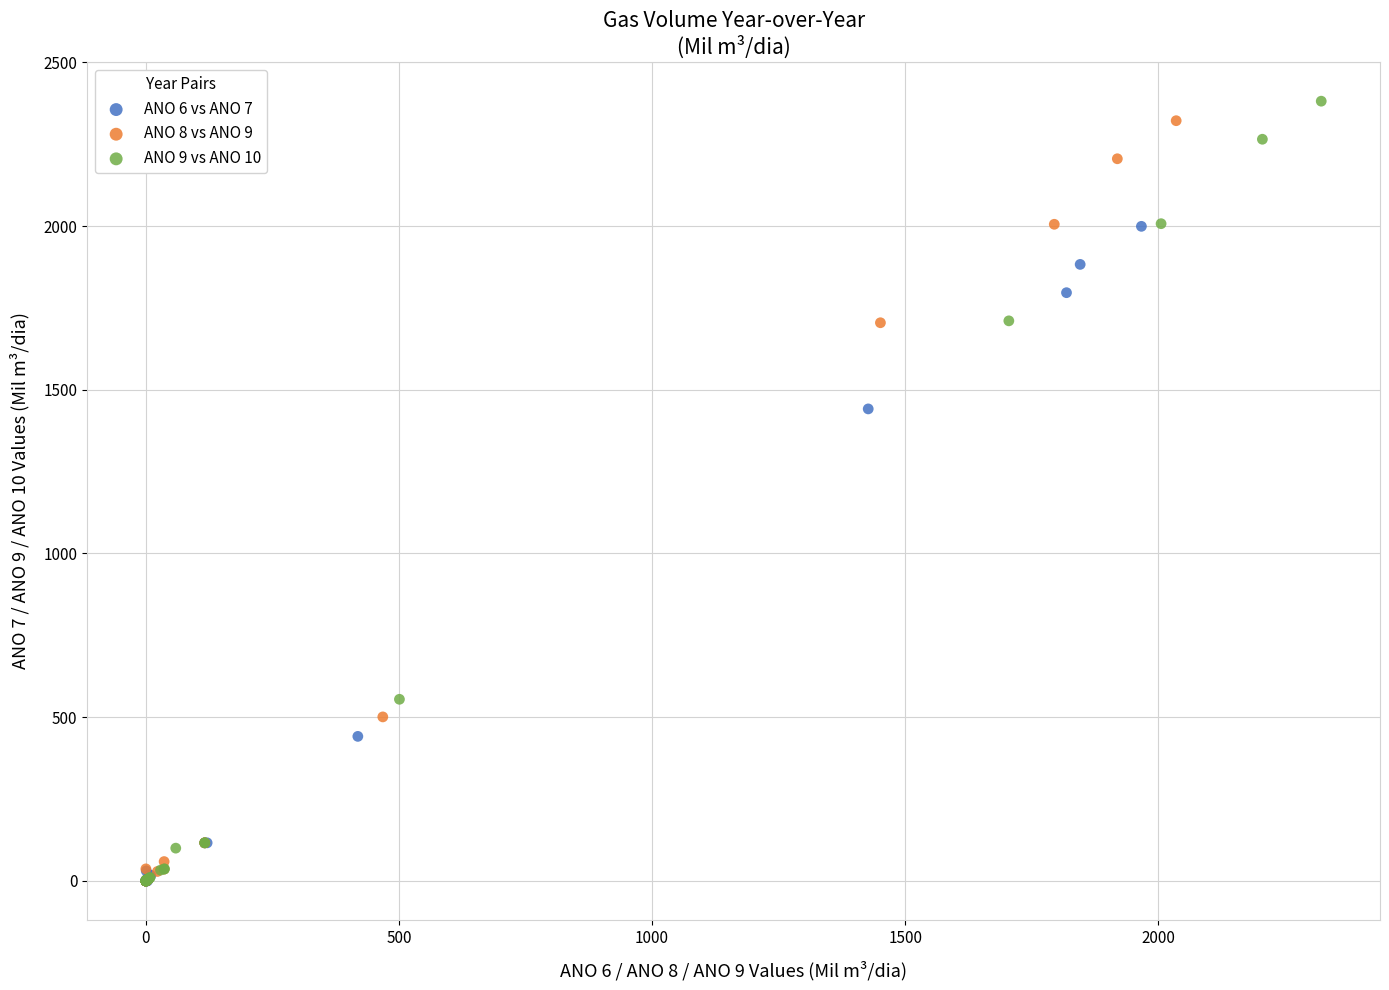

What are all the series names shown in the legend?

ANO 6 vs ANO 7, ANO 8 vs ANO 9, ANO 9 vs ANO 10